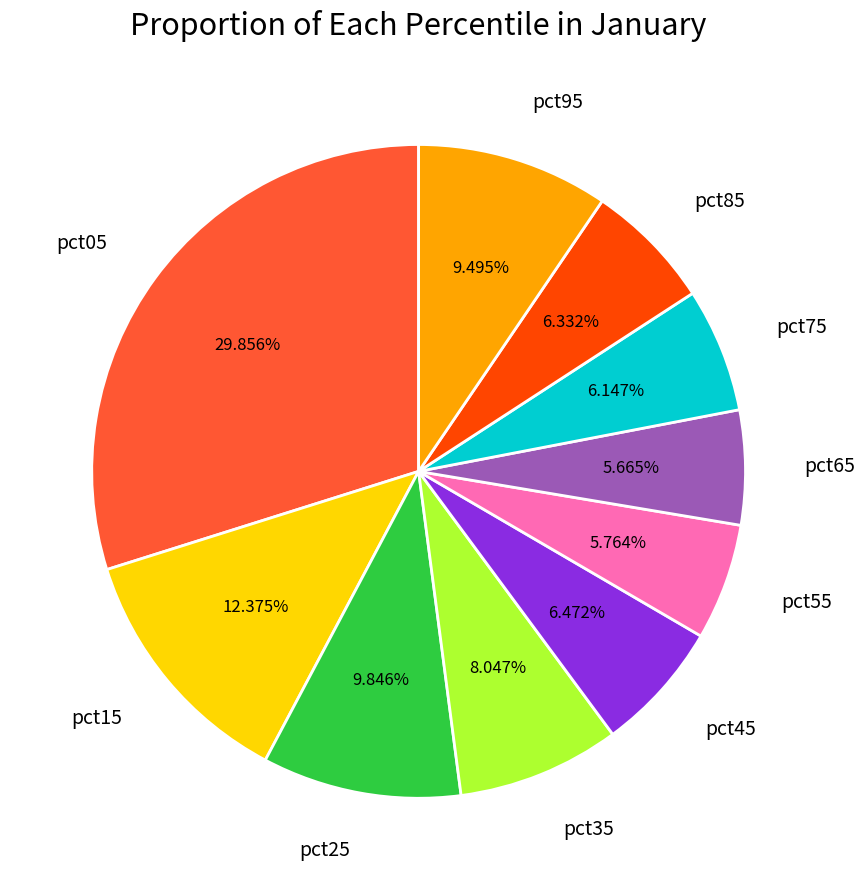

What percentage is the pct95 slice, to the nearest percent?

9%